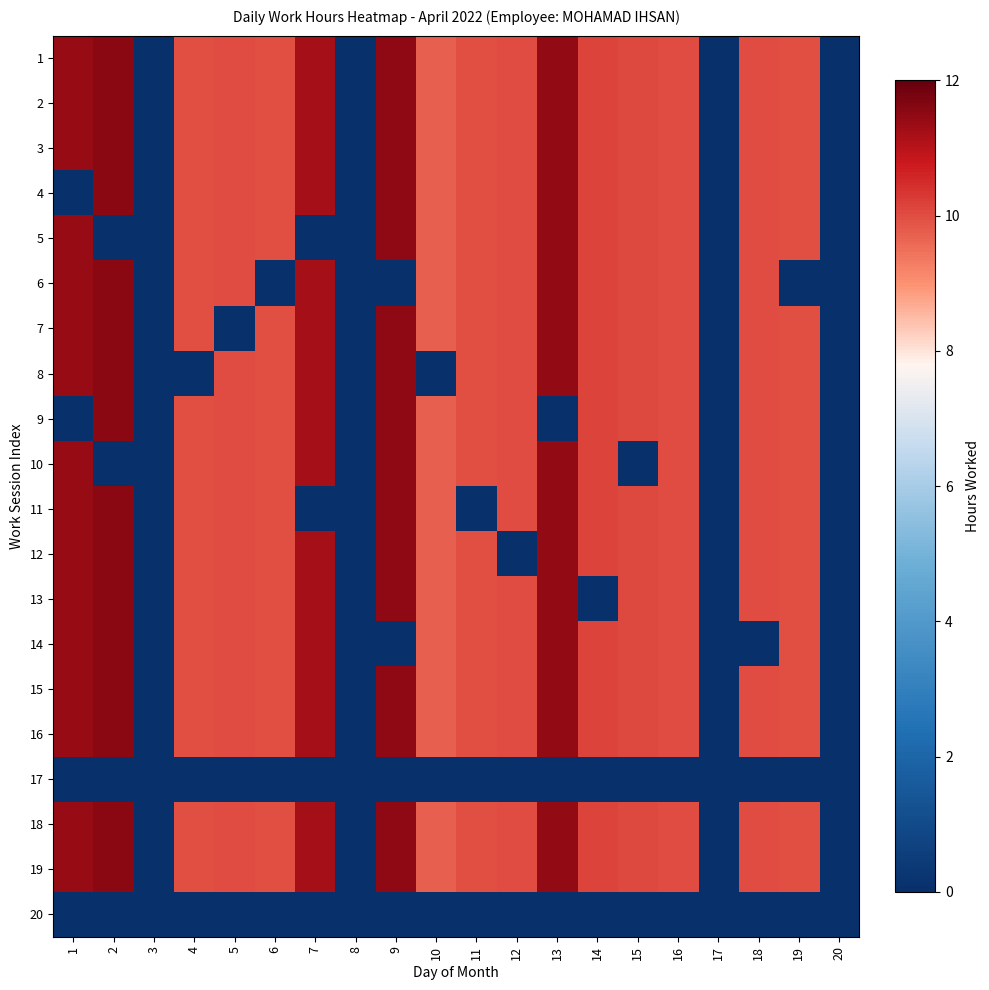

Reading right to left, what are all the values shown in this chart?

1: 20=0.0	19=10.0	18=10.0	17=0.0	16=10.0	15=10.1	14=10.1	13=11.4	12=10.0	11=10.0	10=9.7	9=11.5	8=0.0	7=11.2	6=9.9	5=10.0	4=10.0	3=0.0	2=11.6	1=11.4
2: 20=0.0	19=10.0	18=10.0	17=0.0	16=10.0	15=10.1	14=10.1	13=11.4	12=10.0	11=10.0	10=9.7	9=11.5	8=0.0	7=11.2	6=9.9	5=10.0	4=10.0	3=0.0	2=11.6	1=11.4
3: 20=0.0	19=10.0	18=10.0	17=0.0	16=10.0	15=10.1	14=10.1	13=11.4	12=10.0	11=10.0	10=9.7	9=11.5	8=0.0	7=11.2	6=9.9	5=10.0	4=10.0	3=0.0	2=11.6	1=11.4
4: 20=0.0	19=10.0	18=10.0	17=0.0	16=10.0	15=10.1	14=10.1	13=11.4	12=10.0	11=10.0	10=9.7	9=11.5	8=0.0	7=11.2	6=9.9	5=10.0	4=10.0	3=0.0	2=11.6	1=0.0
5: 20=0.0	19=10.0	18=10.0	17=0.0	16=10.0	15=10.1	14=10.1	13=11.4	12=10.0	11=10.0	10=9.7	9=11.5	8=0.0	7=0.0	6=9.9	5=10.0	4=10.0	3=0.0	2=0.0	1=11.4
6: 20=0.0	19=0.0	18=10.0	17=0.0	16=10.0	15=10.1	14=10.1	13=11.4	12=10.0	11=10.0	10=9.7	9=0.0	8=0.0	7=11.2	6=0.0	5=10.0	4=10.0	3=0.0	2=11.6	1=11.4
7: 20=0.0	19=10.0	18=10.0	17=0.0	16=10.0	15=10.1	14=10.1	13=11.4	12=10.0	11=10.0	10=9.7	9=11.5	8=0.0	7=11.2	6=9.9	5=0.0	4=10.0	3=0.0	2=11.6	1=11.4
8: 20=0.0	19=10.0	18=10.0	17=0.0	16=10.0	15=10.1	14=10.1	13=11.4	12=10.0	11=10.0	10=0.0	9=11.5	8=0.0	7=11.2	6=9.9	5=10.0	4=0.0	3=0.0	2=11.6	1=11.4
9: 20=0.0	19=10.0	18=10.0	17=0.0	16=10.0	15=10.1	14=10.1	13=0.0	12=10.0	11=10.0	10=9.7	9=11.5	8=0.0	7=11.2	6=9.9	5=10.0	4=10.0	3=0.0	2=11.6	1=0.0
10: 20=0.0	19=10.0	18=10.0	17=0.0	16=10.0	15=0.0	14=10.1	13=11.4	12=10.0	11=10.0	10=9.7	9=11.5	8=0.0	7=11.2	6=9.9	5=10.0	4=10.0	3=0.0	2=0.0	1=11.4
11: 20=0.0	19=10.0	18=10.0	17=0.0	16=10.0	15=10.1	14=10.1	13=11.4	12=10.0	11=0.0	10=9.7	9=11.5	8=0.0	7=0.0	6=9.9	5=10.0	4=10.0	3=0.0	2=11.6	1=11.4
12: 20=0.0	19=10.0	18=10.0	17=0.0	16=10.0	15=10.1	14=10.1	13=11.4	12=0.0	11=10.0	10=9.7	9=11.5	8=0.0	7=11.2	6=9.9	5=10.0	4=10.0	3=0.0	2=11.6	1=11.4
13: 20=0.0	19=10.0	18=10.0	17=0.0	16=10.0	15=10.1	14=0.0	13=11.4	12=10.0	11=10.0	10=9.7	9=11.5	8=0.0	7=11.2	6=9.9	5=10.0	4=10.0	3=0.0	2=11.6	1=11.4
14: 20=0.0	19=10.0	18=0.0	17=0.0	16=10.0	15=10.1	14=10.1	13=11.4	12=10.0	11=10.0	10=9.7	9=0.0	8=0.0	7=11.2	6=9.9	5=10.0	4=10.0	3=0.0	2=11.6	1=11.4
15: 20=0.0	19=10.0	18=10.0	17=0.0	16=10.0	15=10.1	14=10.1	13=11.4	12=10.0	11=10.0	10=9.7	9=11.5	8=0.0	7=11.2	6=9.9	5=10.0	4=10.0	3=0.0	2=11.6	1=11.4
16: 20=0.0	19=10.0	18=10.0	17=0.0	16=10.0	15=10.1	14=10.1	13=11.4	12=10.0	11=10.0	10=9.7	9=11.5	8=0.0	7=11.2	6=9.9	5=10.0	4=10.0	3=0.0	2=11.6	1=11.4
17: 20=0.0	19=0.0	18=0.0	17=0.0	16=0.0	15=0.0	14=0.0	13=0.0	12=0.0	11=0.0	10=0.0	9=0.0	8=0.0	7=0.0	6=0.0	5=0.0	4=0.0	3=0.0	2=0.0	1=0.0
18: 20=0.0	19=10.0	18=10.0	17=0.0	16=10.0	15=10.1	14=10.1	13=11.4	12=10.0	11=10.0	10=9.7	9=11.5	8=0.0	7=11.2	6=9.9	5=10.0	4=10.0	3=0.0	2=11.6	1=11.4
19: 20=0.0	19=10.0	18=10.0	17=0.0	16=10.0	15=10.1	14=10.1	13=11.4	12=10.0	11=10.0	10=9.7	9=11.5	8=0.0	7=11.2	6=9.9	5=10.0	4=10.0	3=0.0	2=11.6	1=11.4
20: 20=0.0	19=0.0	18=0.0	17=0.0	16=0.0	15=0.0	14=0.0	13=0.0	12=0.0	11=0.0	10=0.0	9=0.0	8=0.0	7=0.0	6=0.0	5=0.0	4=0.0	3=0.0	2=0.0	1=0.0